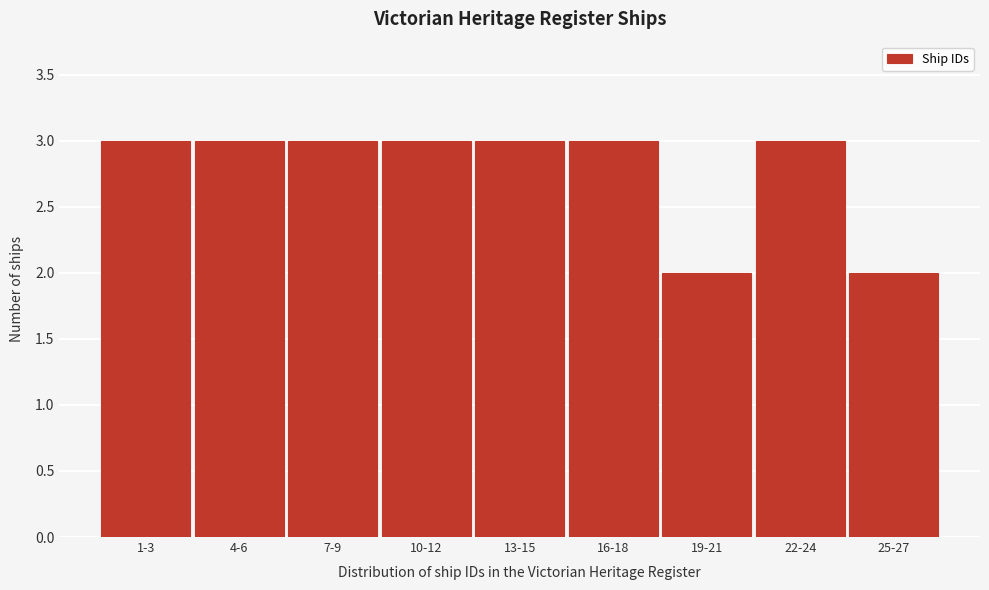

Reading left to right, transcribe all the data shown in this chart.

1-3=3	4-6=3	7-9=3	10-12=3	13-15=3	16-18=3	19-21=2	22-24=3	25-27=2